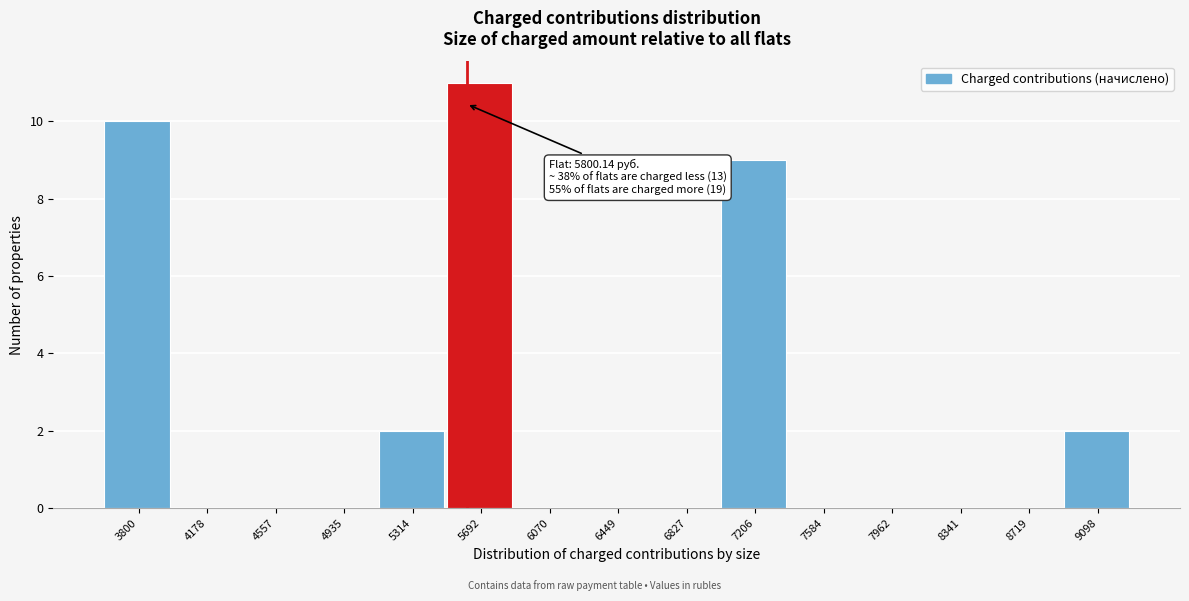

Reading right to left, transcribe all the data shown in this chart.

9098=2	8719=0	8341=0	7962=0	7584=0	7206=9	6827=0	6449=0	6070=0	5692=11	5314=2	4935=0	4557=0	4178=0	3800=10